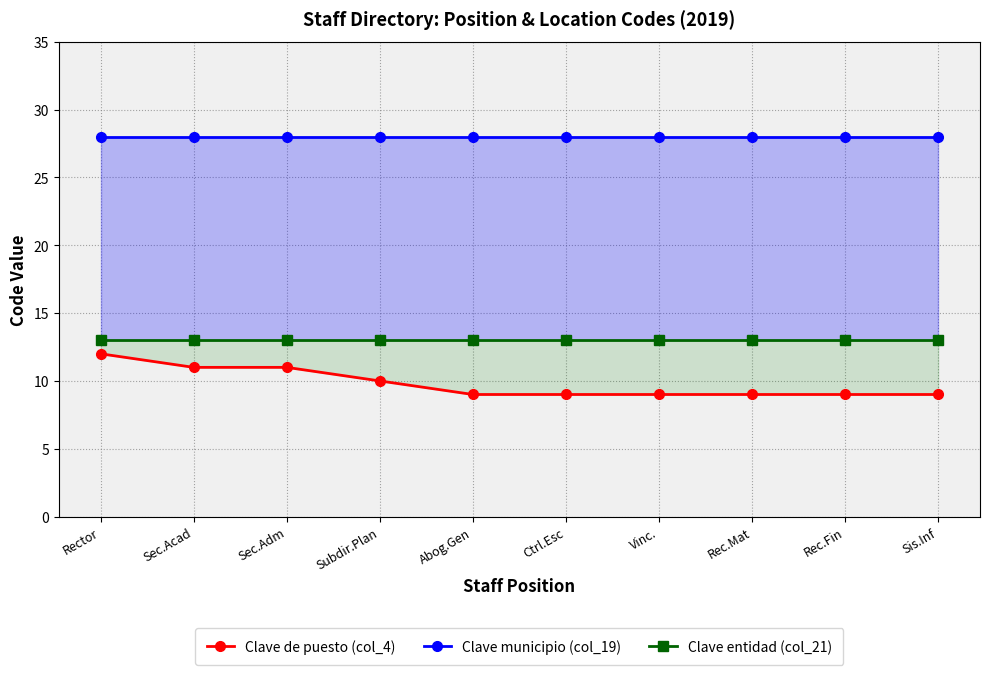

What is the lowest value of the Clave de puesto (col_4) series?

9